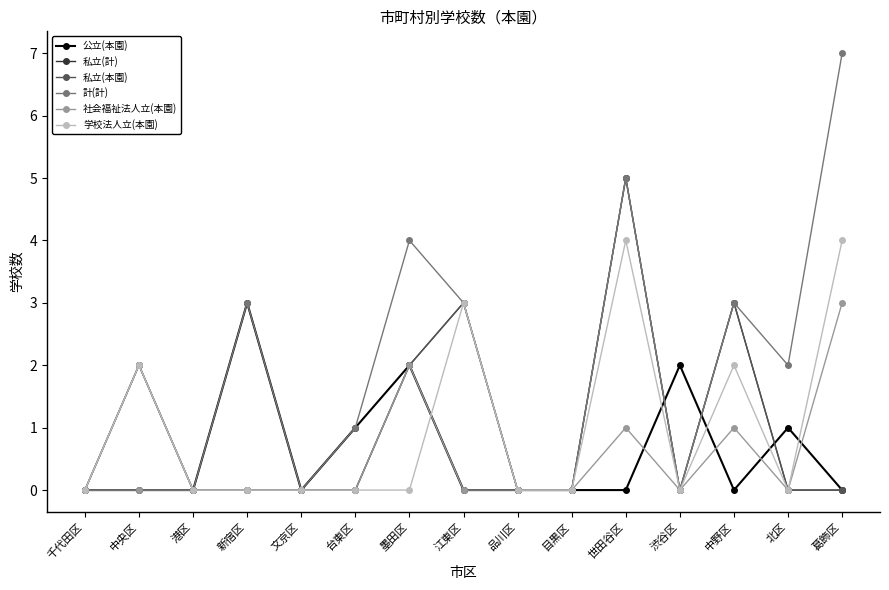

Is this an area chart (filled region under the line)?

No